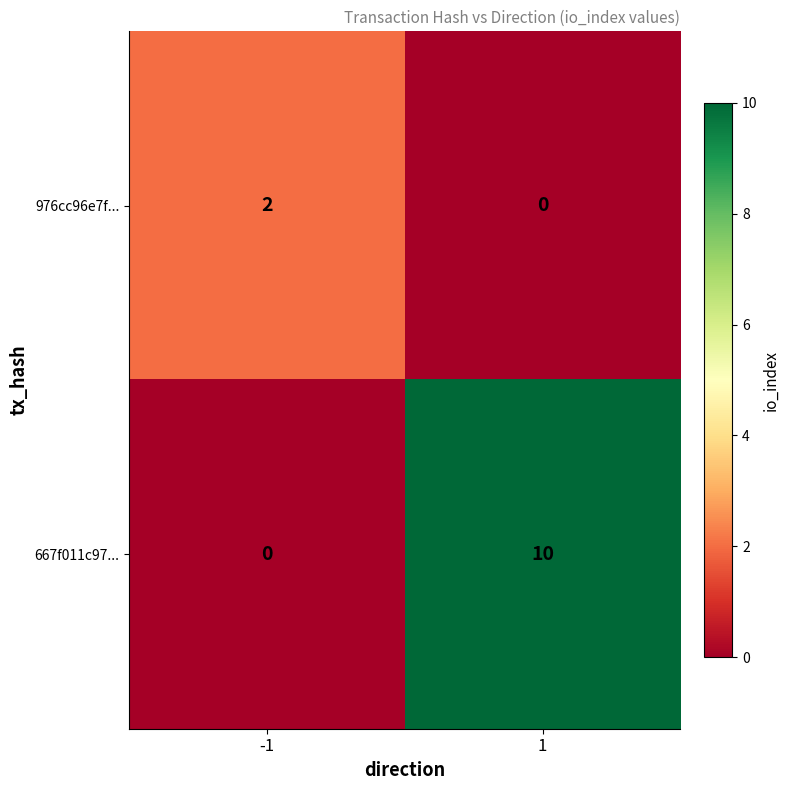

Which series changed the most between -1 and 1?

667f011c97...